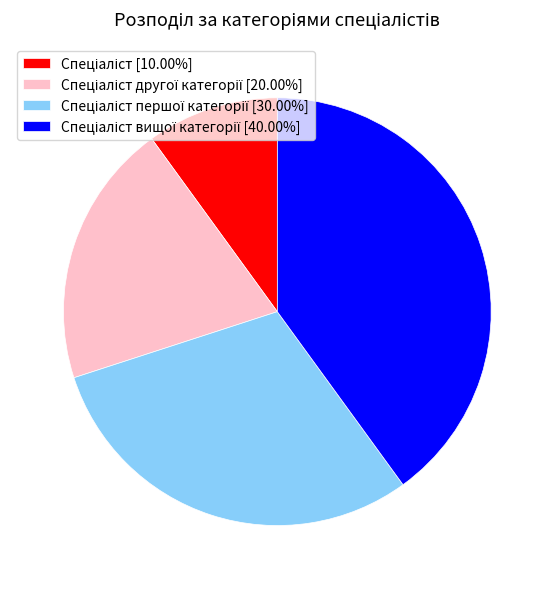

Is there any slice that represents more than half of the pie?

No